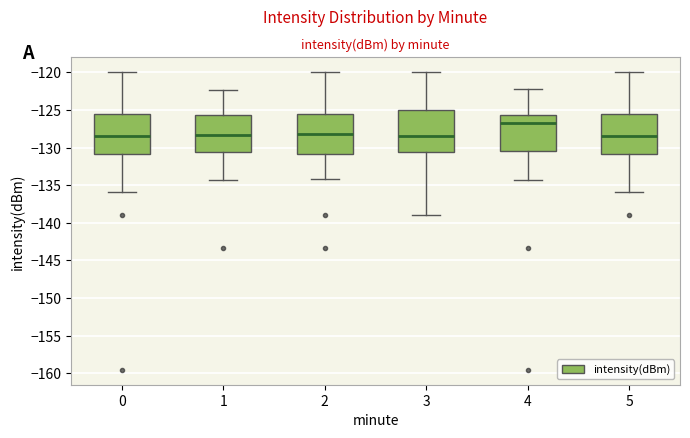

Reading left to right, read every box against the y-axis: the position of its median line, the range the box covers, and the ends of its whiskers. The values are not printed on the chart, so give them approximately, as read against the axis.

0: median -128.5, box -131.0 to -125.5, whiskers -136.0 to -120.0
1: median -128.5, box -130.5 to -125.5, whiskers -134.5 to -122.5
2: median -128.0, box -131.0 to -125.5, whiskers -134.0 to -120.0
3: median -128.5, box -130.5 to -125.0, whiskers -139.0 to -120.0
4: median -126.5, box -130.5 to -125.5, whiskers -134.5 to -122.0
5: median -128.5, box -131.0 to -125.5, whiskers -136.0 to -120.0